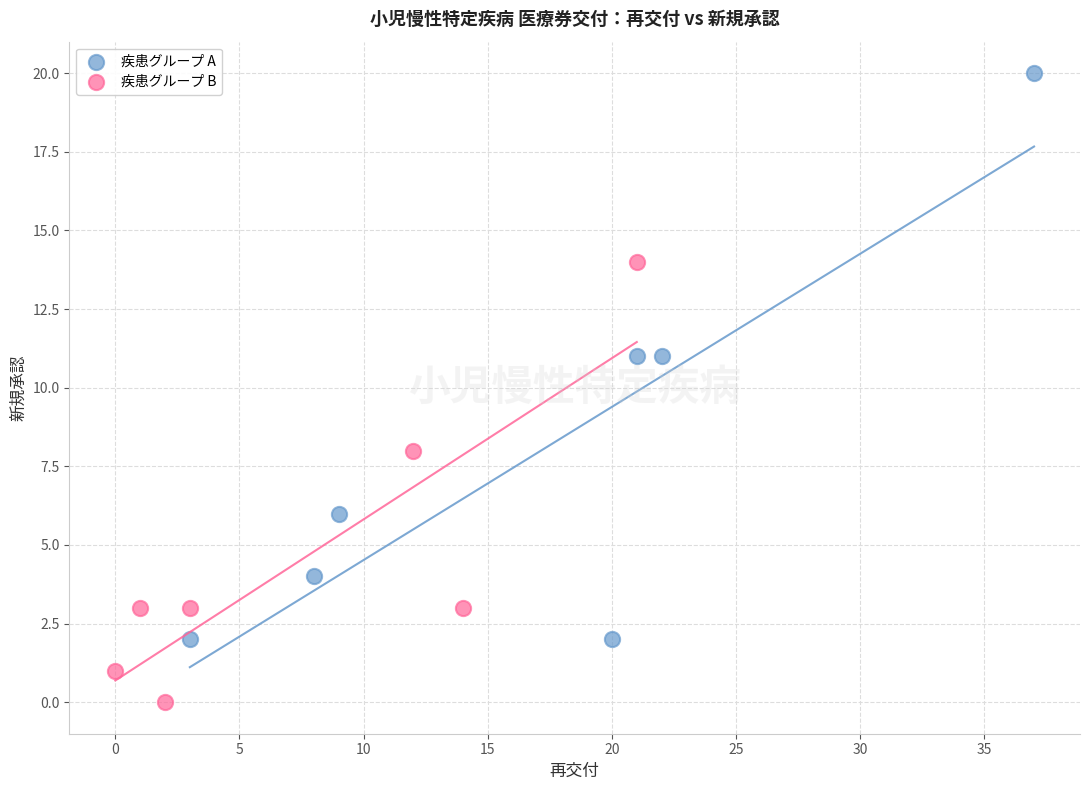

Which series has the largest Y range (max minus min)?

疾患グループ A